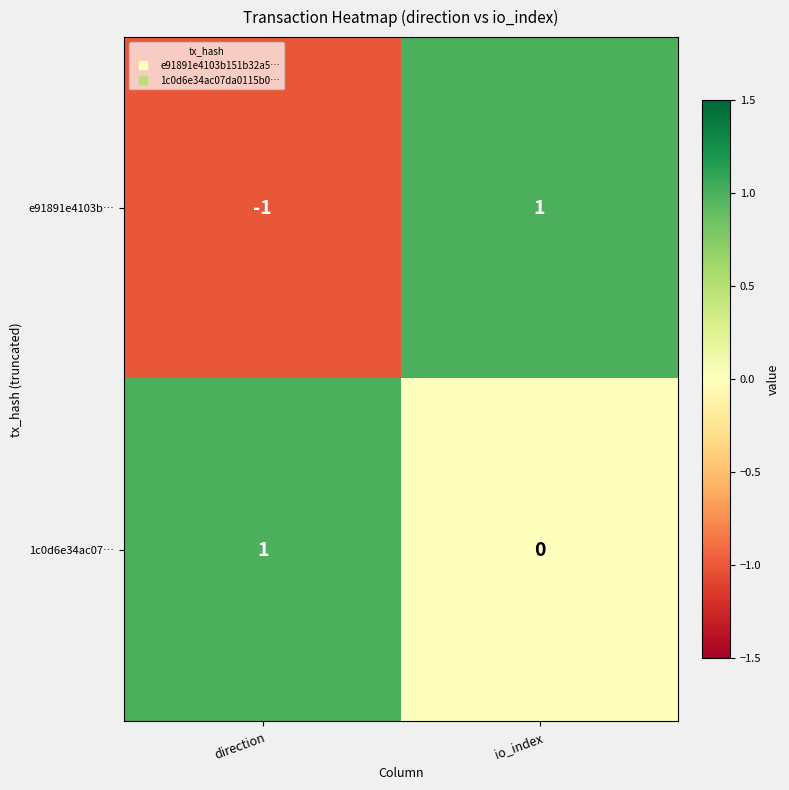

At which label is e91891e4103b… closest to 0?

direction